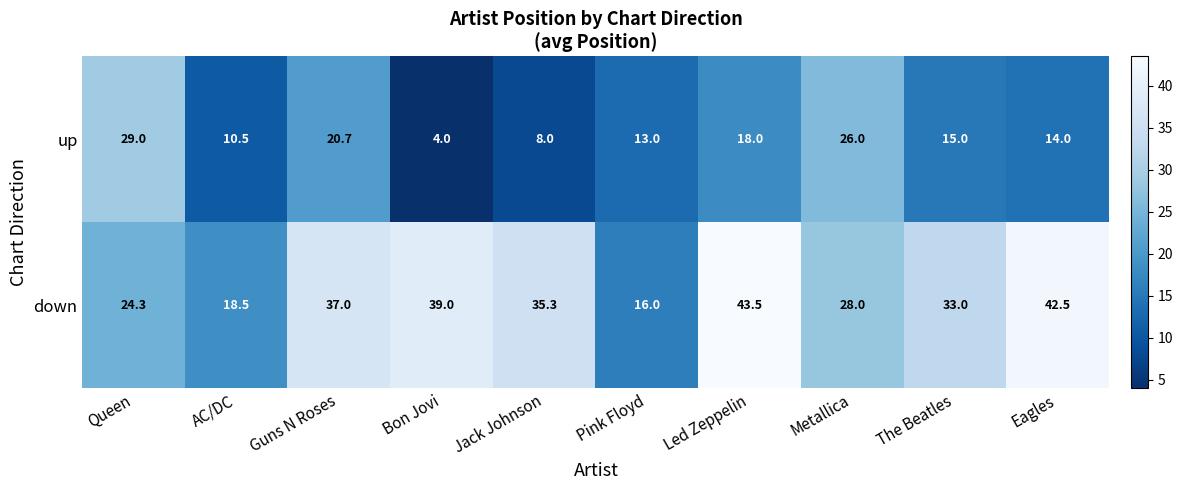

What is the approximate value of up at Bon Jovi?

4.0